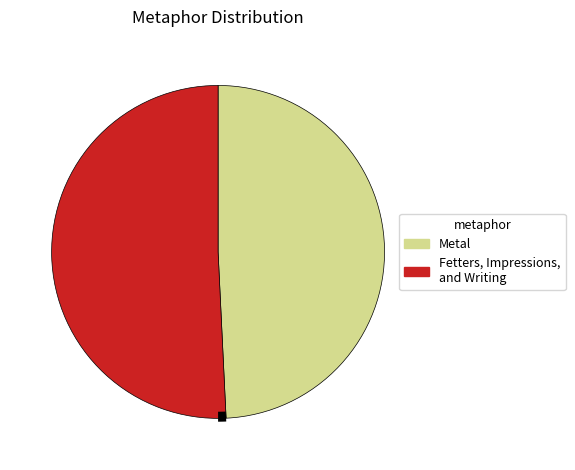

Is there any slice that represents more than half of the pie?

Yes